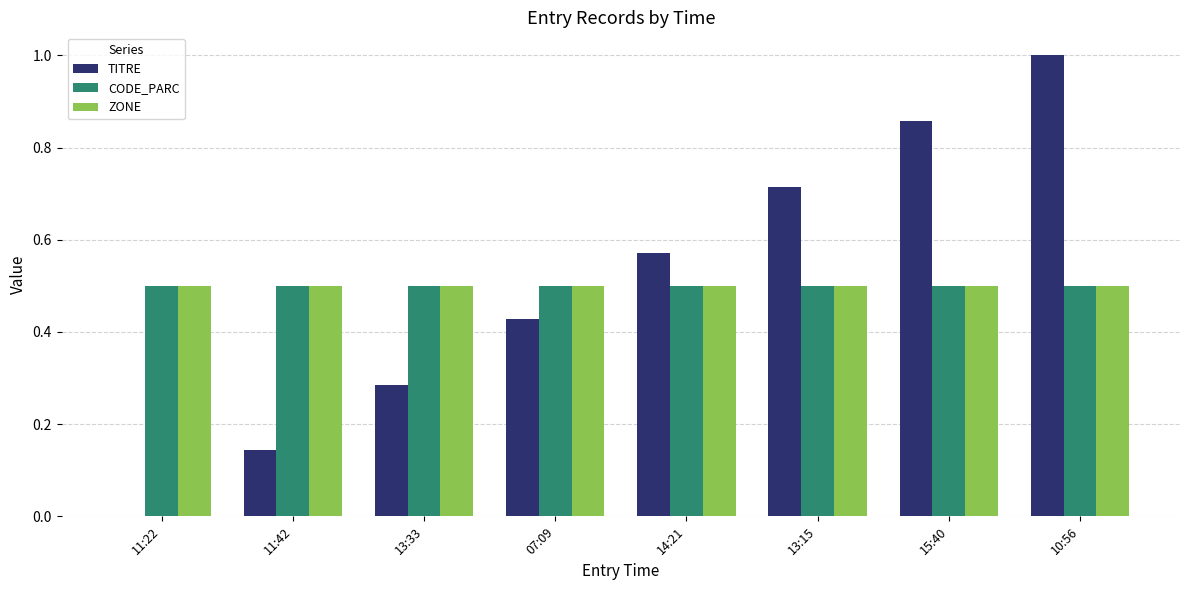

What is the sum of the ZONE values at 11:42 and 15:40?

1.0